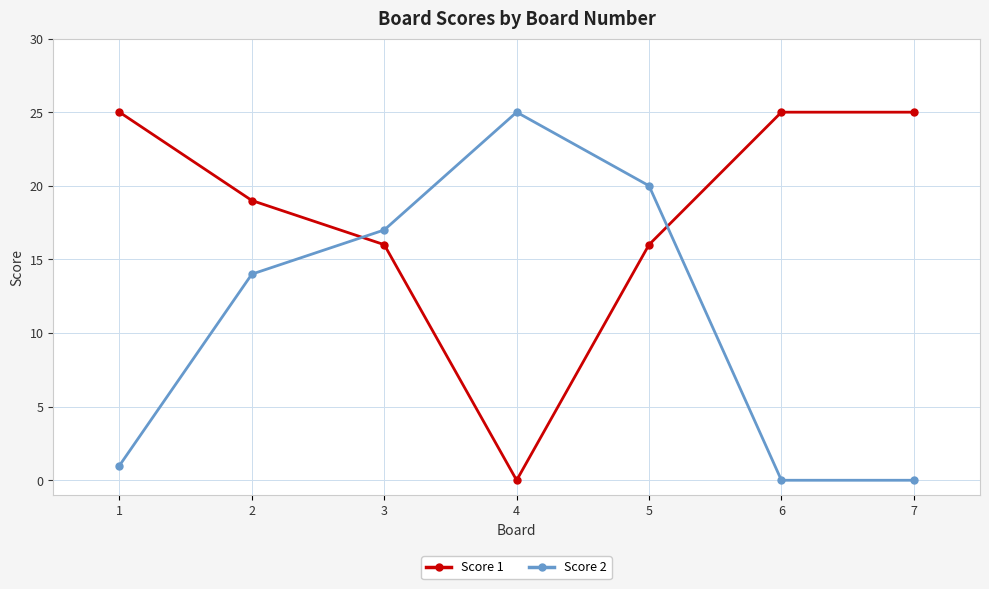

Which series changed the most between 1 and 2?

Score 2